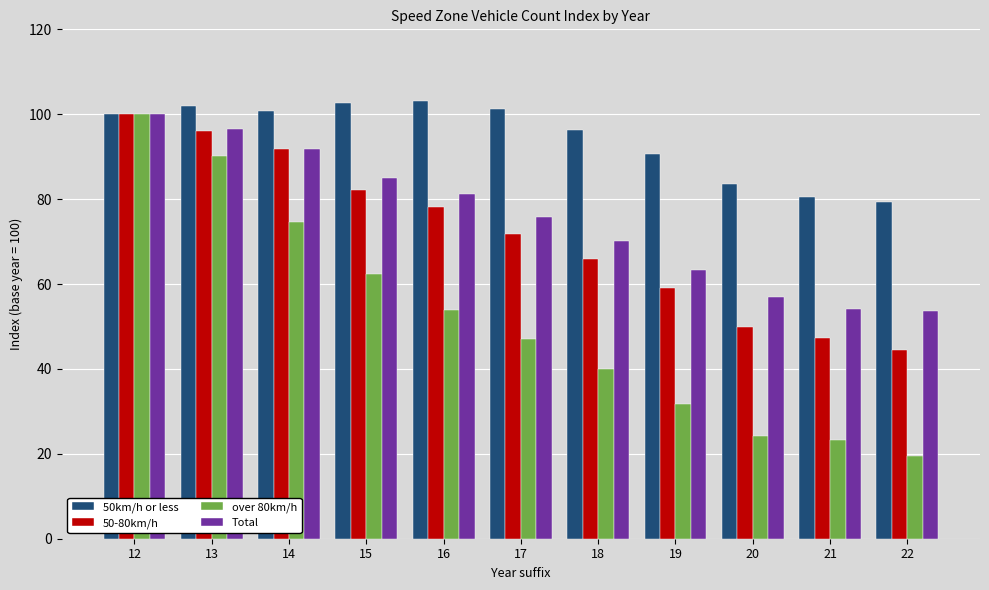

Which series has the widest spread of values?

over 80km/h